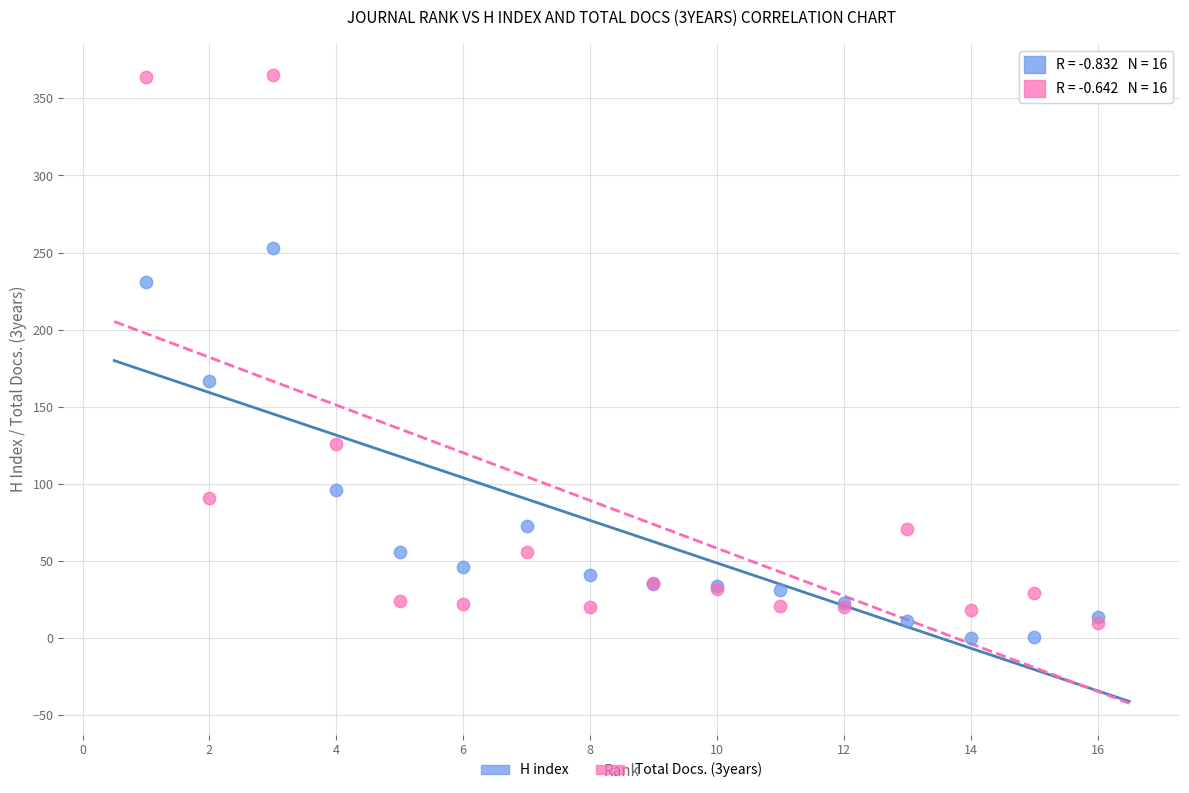

Across all series, what Y value is closest to 182?

167